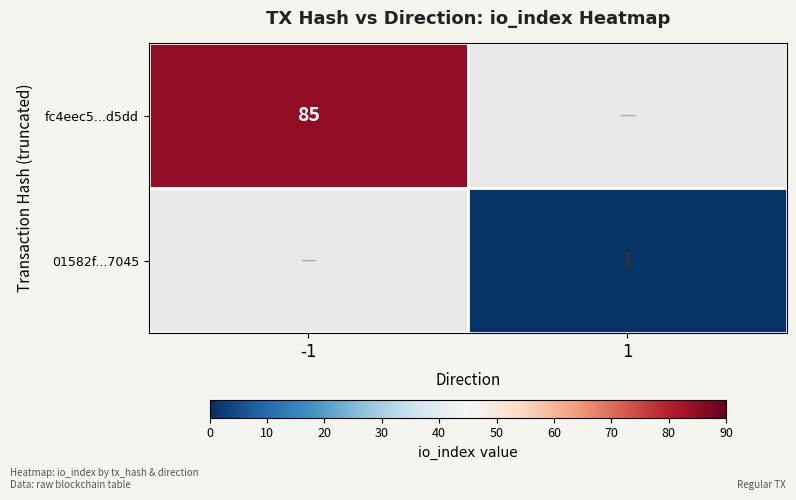

The value of fc4eec5...d5dd at -1 is 120. True or false?

False